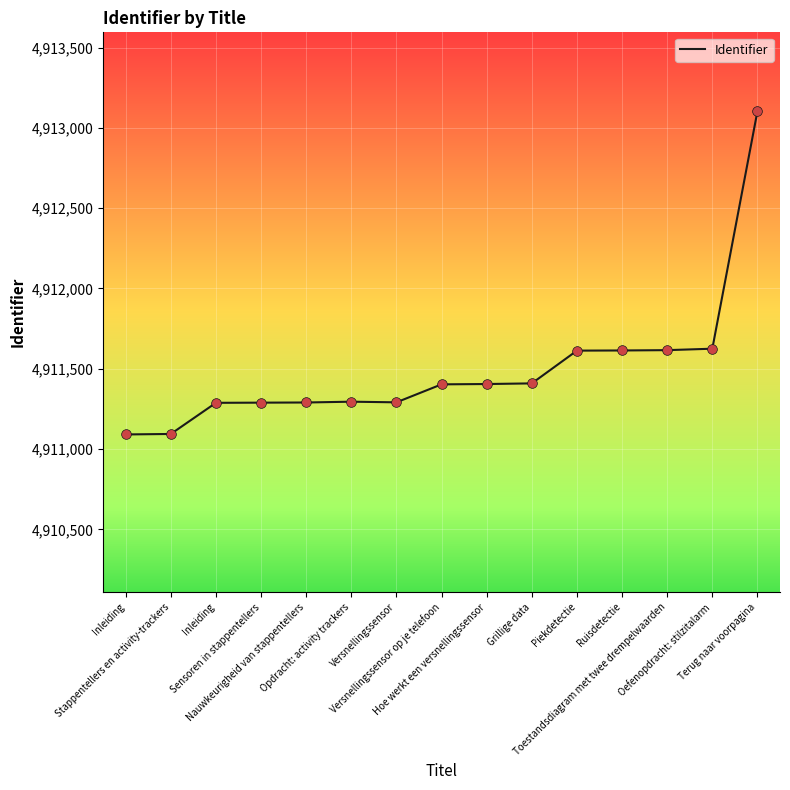

How many categories are shown in the chart?

15